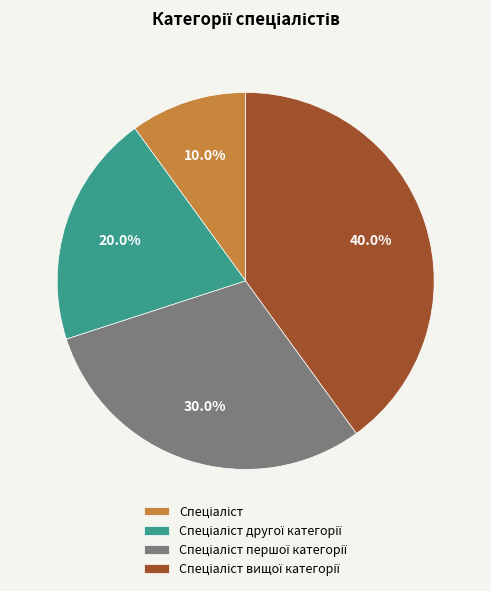

Does any single category account for the majority?

No